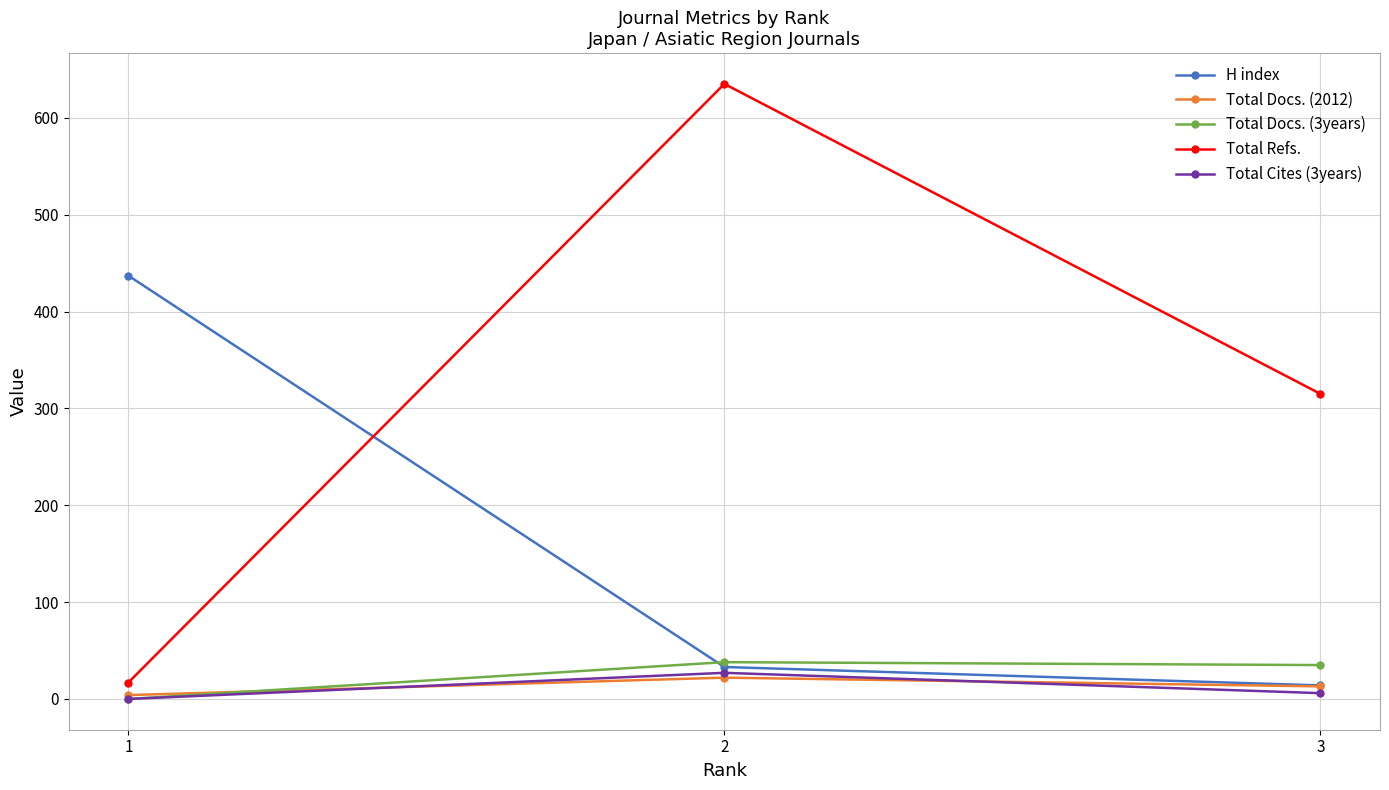

Between 1 and 2, which series saw the biggest shift?

Total Refs.